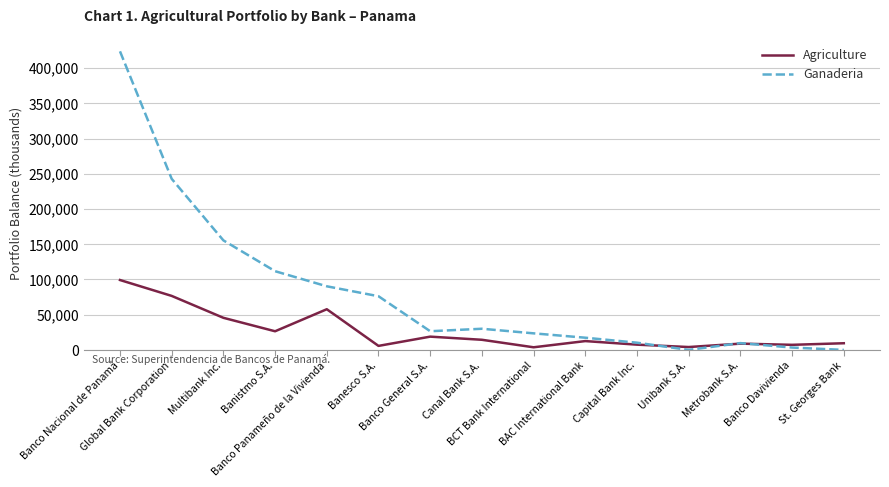

What are all the series names shown in the legend?

Agriculture, Ganaderia